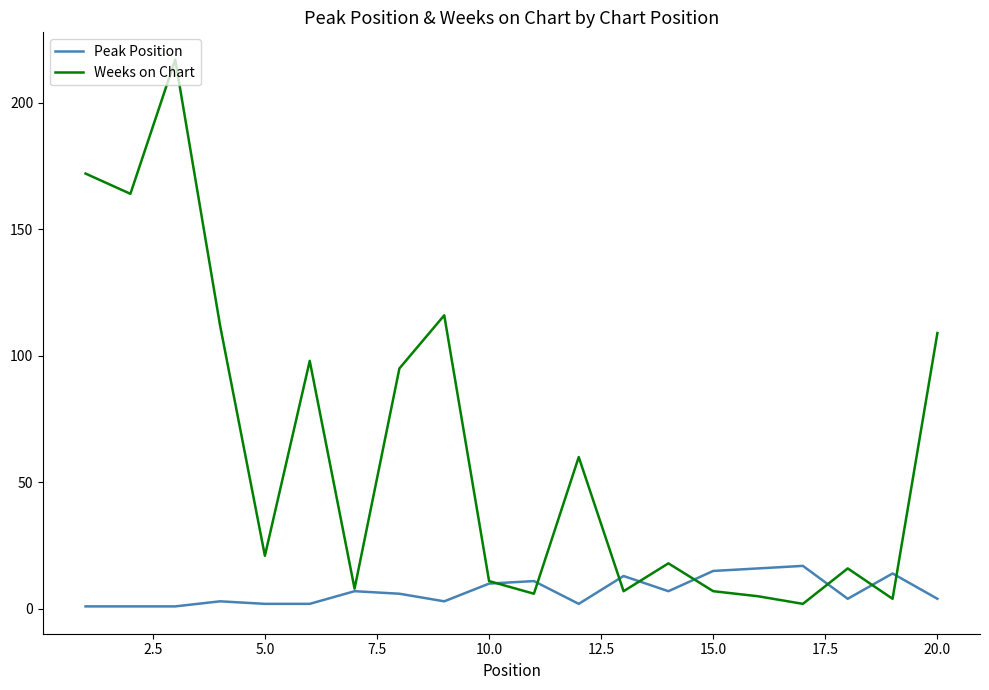

How many values in the Weeks on Chart series are below 21?

10